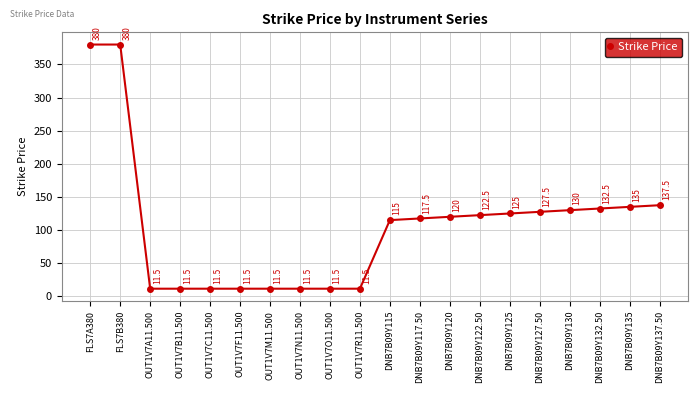

Which has a higher value, OUT1V7F11.500 or DNB7B09Y115?

DNB7B09Y115